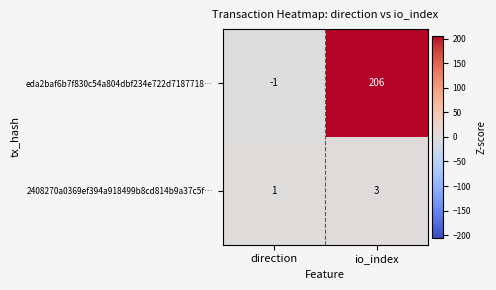

The value of eda2baf6b7f830c54a804dbf234e722d7187718… at io_index is 330. True or false?

False